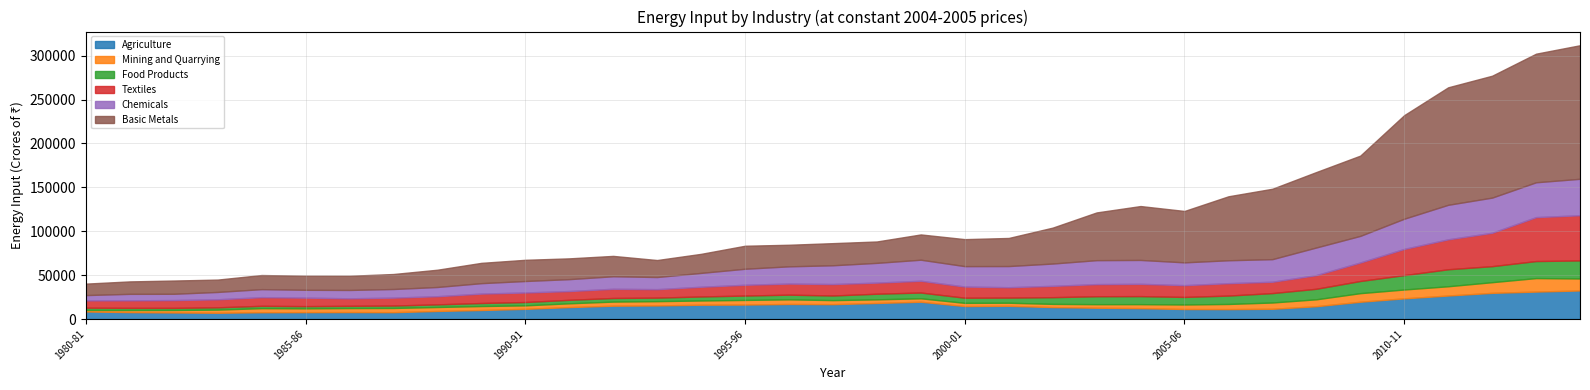

At 1987-88, list the series in order from smallest to largest.

Food Products, Mining and Quarrying, Agriculture, Textiles, Chemicals, Basic Metals